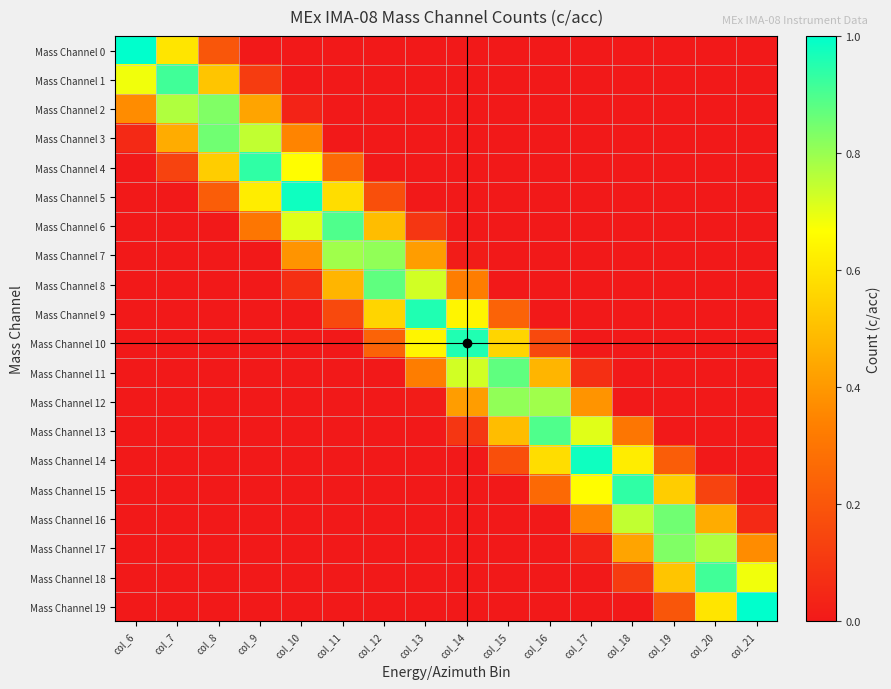

At which category is the sum across all series the highest?

col_10